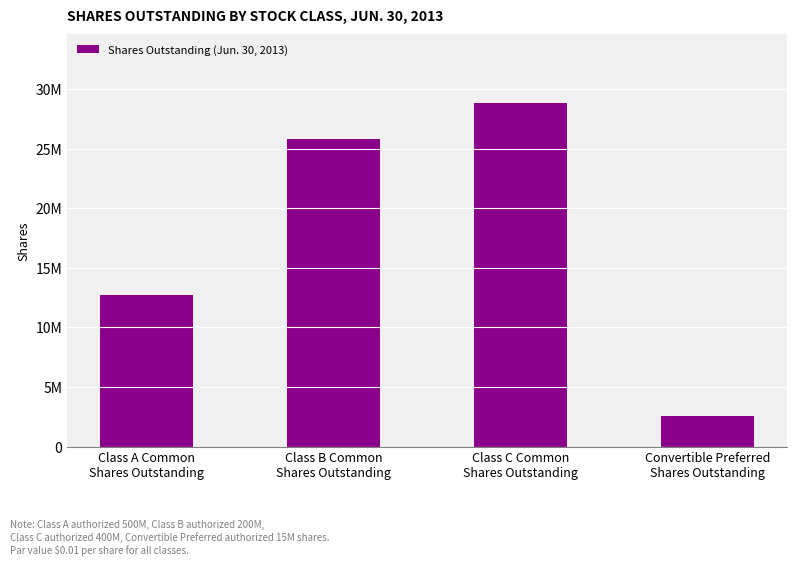

What is the label of the 1st bar from the left?

Class A Common
Shares Outstanding